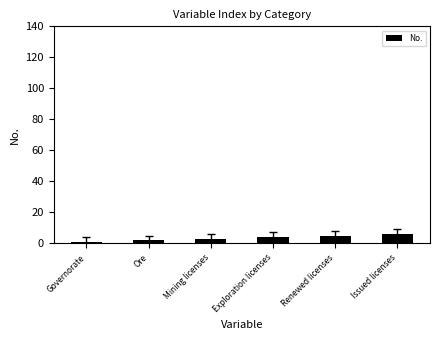

What is the greatest value displayed?

6